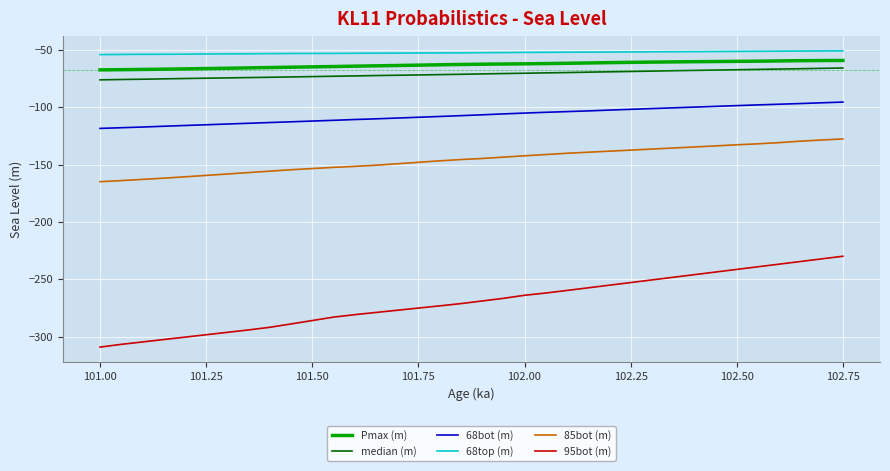

What is the maximum value shown in the chart?

-50.9